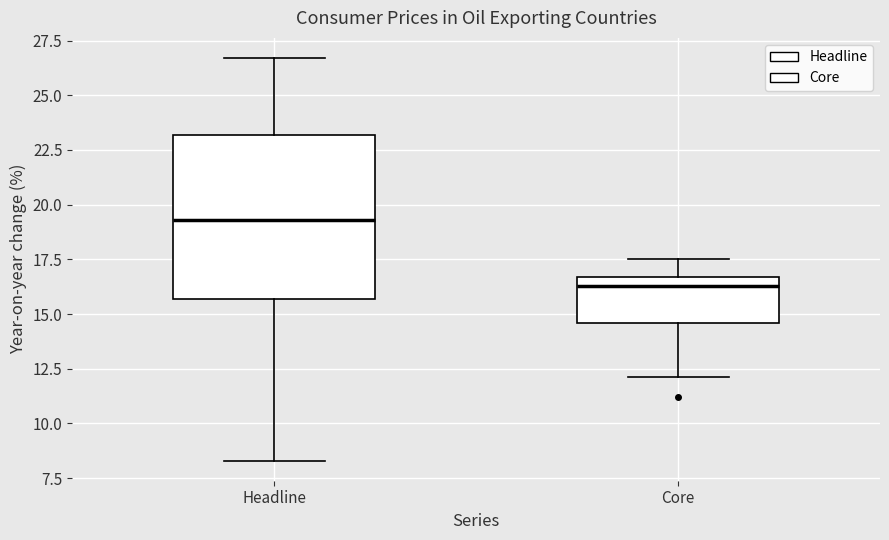

Comparing the boxes themselves (not the whiskers), which one is the tallest?

Headline